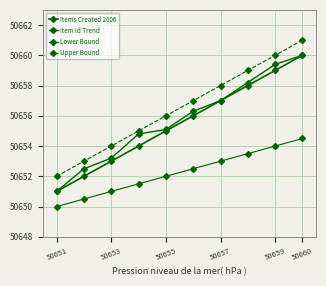

What is the difference between the maximum and minimum values in the Upper Bound series?

9.0